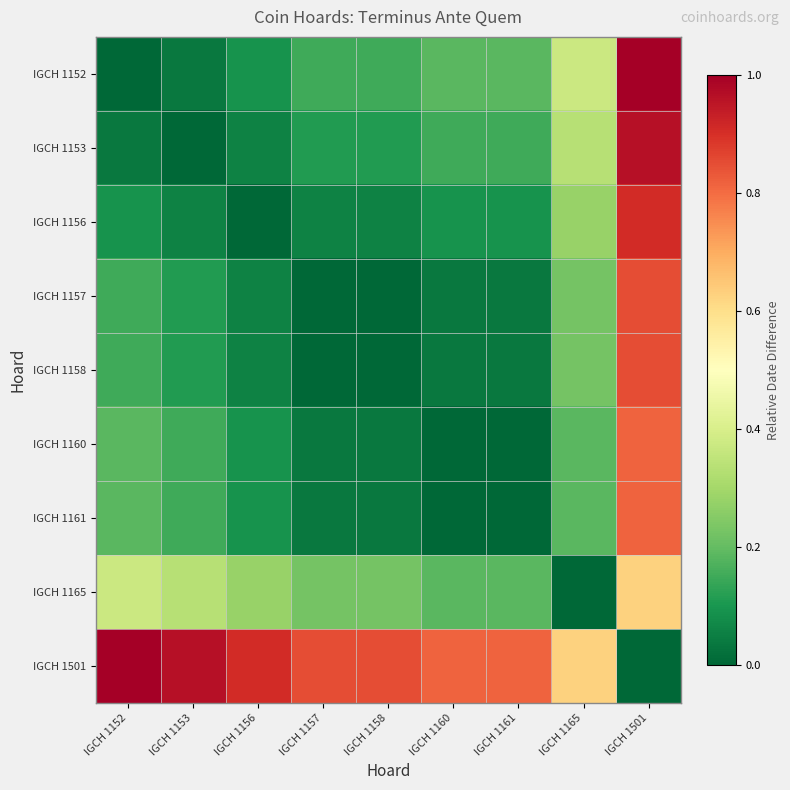

Reading left to right, transcribe all the data shown in this chart.

IGCH 1152: IGCH 1152=0.0	IGCH 1153=0.0	IGCH 1156=0.1	IGCH 1157=0.1	IGCH 1158=0.1	IGCH 1160=0.2	IGCH 1161=0.2	IGCH 1165=0.4	IGCH 1501=1.0
IGCH 1153: IGCH 1152=0.0	IGCH 1153=0.0	IGCH 1156=0.1	IGCH 1157=0.1	IGCH 1158=0.1	IGCH 1160=0.1	IGCH 1161=0.1	IGCH 1165=0.3	IGCH 1501=1.0
IGCH 1156: IGCH 1152=0.1	IGCH 1153=0.1	IGCH 1156=0.0	IGCH 1157=0.1	IGCH 1158=0.1	IGCH 1160=0.1	IGCH 1161=0.1	IGCH 1165=0.3	IGCH 1501=0.9
IGCH 1157: IGCH 1152=0.1	IGCH 1153=0.1	IGCH 1156=0.1	IGCH 1157=0.0	IGCH 1158=0.0	IGCH 1160=0.0	IGCH 1161=0.0	IGCH 1165=0.2	IGCH 1501=0.9
IGCH 1158: IGCH 1152=0.1	IGCH 1153=0.1	IGCH 1156=0.1	IGCH 1157=0.0	IGCH 1158=0.0	IGCH 1160=0.0	IGCH 1161=0.0	IGCH 1165=0.2	IGCH 1501=0.9
IGCH 1160: IGCH 1152=0.2	IGCH 1153=0.1	IGCH 1156=0.1	IGCH 1157=0.0	IGCH 1158=0.0	IGCH 1160=0.0	IGCH 1161=0.0	IGCH 1165=0.2	IGCH 1501=0.8
IGCH 1161: IGCH 1152=0.2	IGCH 1153=0.1	IGCH 1156=0.1	IGCH 1157=0.0	IGCH 1158=0.0	IGCH 1160=0.0	IGCH 1161=0.0	IGCH 1165=0.2	IGCH 1501=0.8
IGCH 1165: IGCH 1152=0.4	IGCH 1153=0.3	IGCH 1156=0.3	IGCH 1157=0.2	IGCH 1158=0.2	IGCH 1160=0.2	IGCH 1161=0.2	IGCH 1165=0.0	IGCH 1501=0.6
IGCH 1501: IGCH 1152=1.0	IGCH 1153=1.0	IGCH 1156=0.9	IGCH 1157=0.9	IGCH 1158=0.9	IGCH 1160=0.8	IGCH 1161=0.8	IGCH 1165=0.6	IGCH 1501=0.0